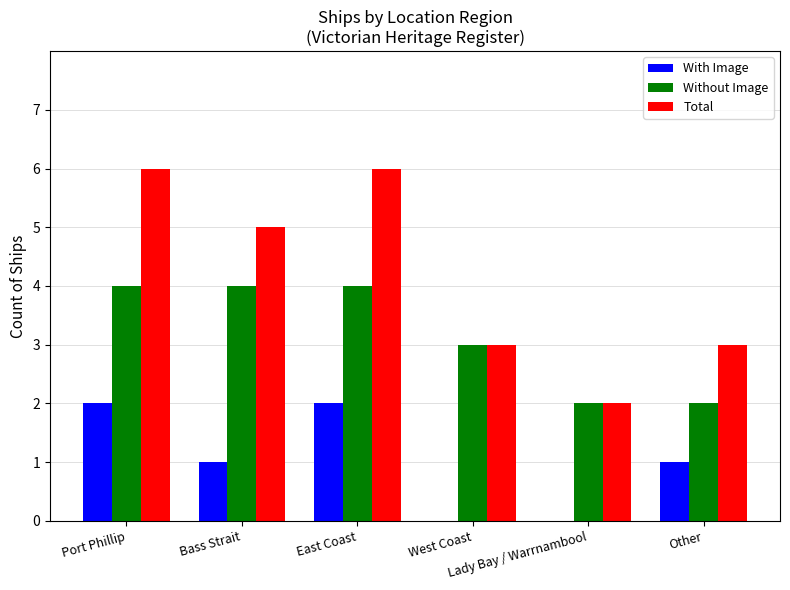

Which series has the largest total across all categories?

Total